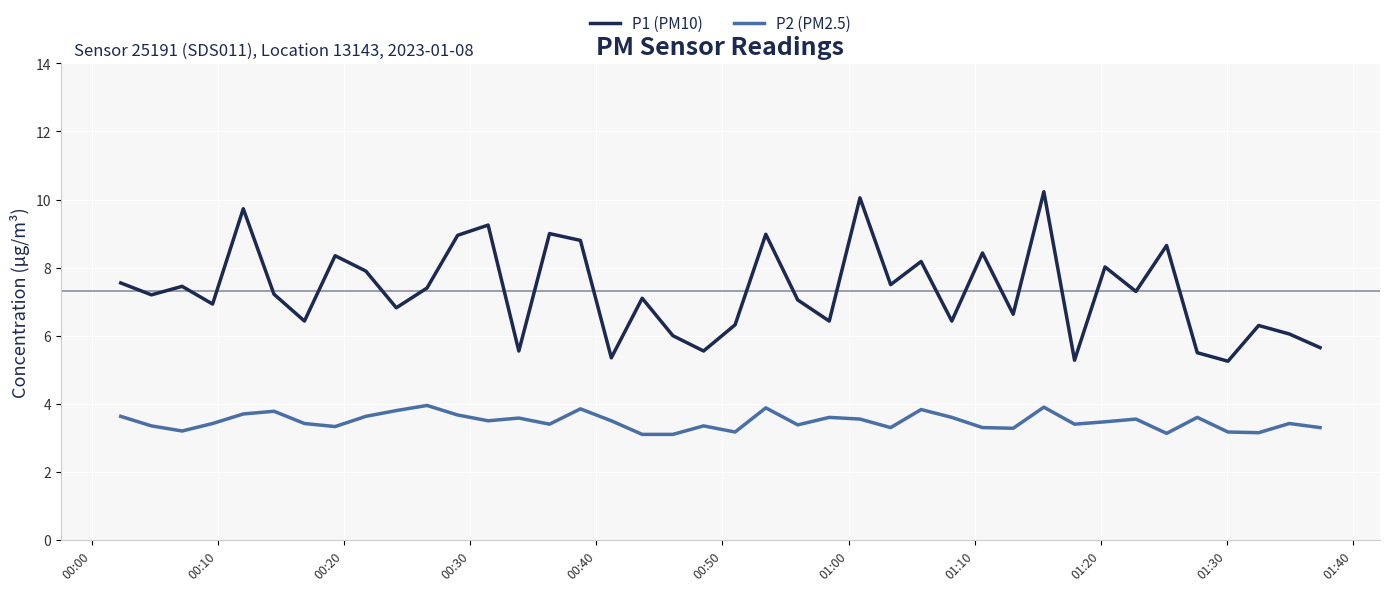

Which series has the widest spread of values?

P1 (PM10)